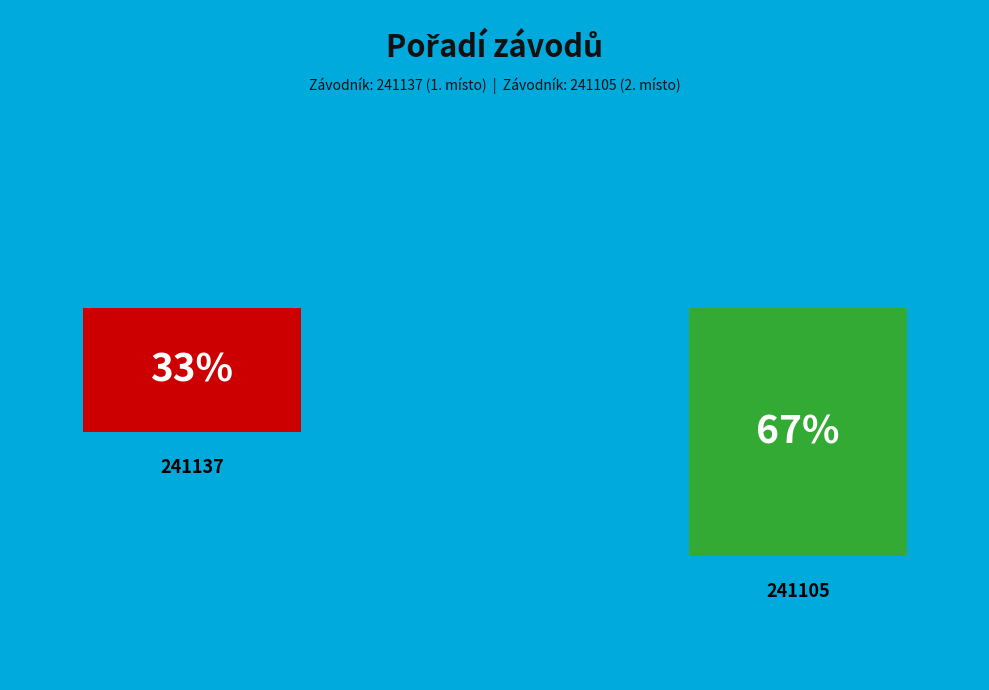

Is it true that 241105 is 73% of the pie?

False